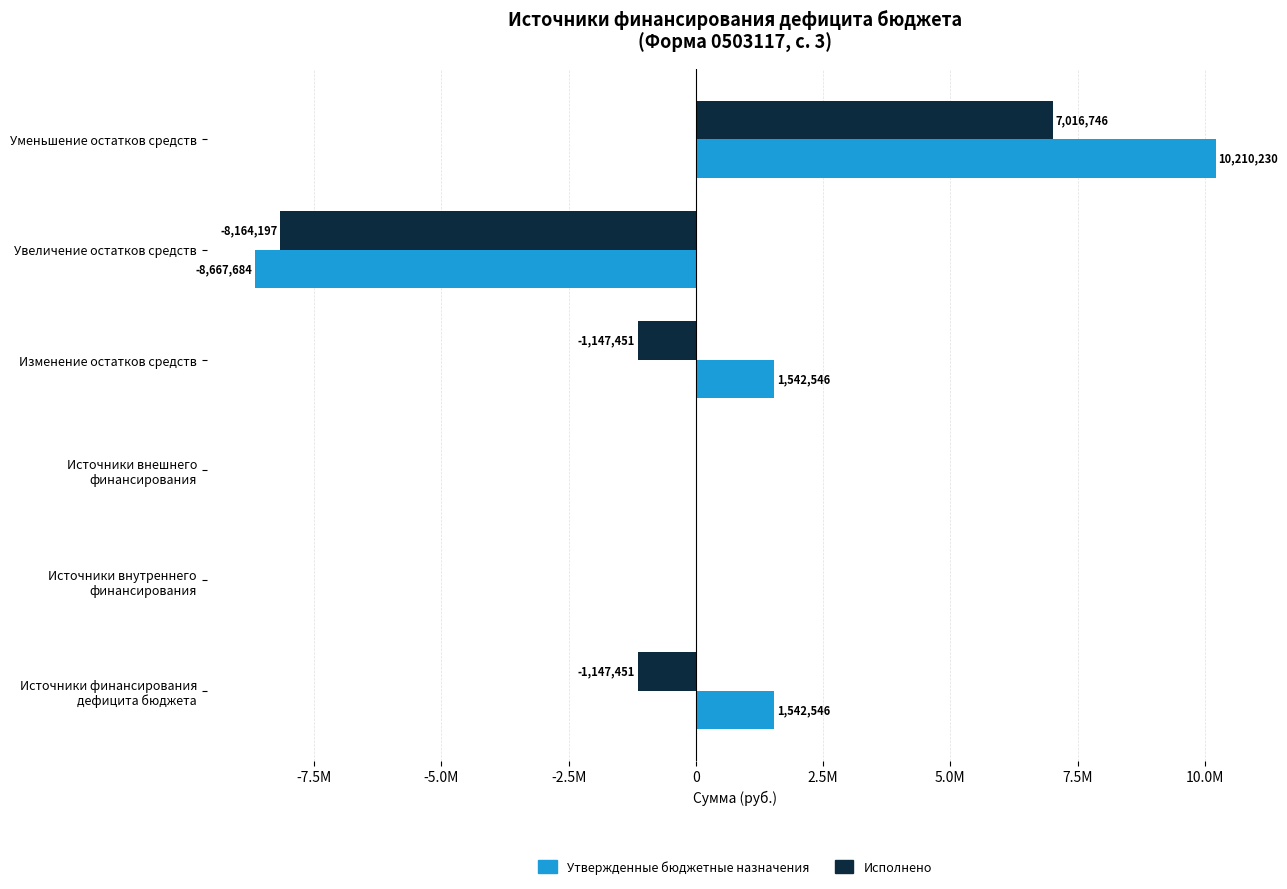

What are all the series names shown in the legend?

Утвержденные бюджетные назначения, Исполнено